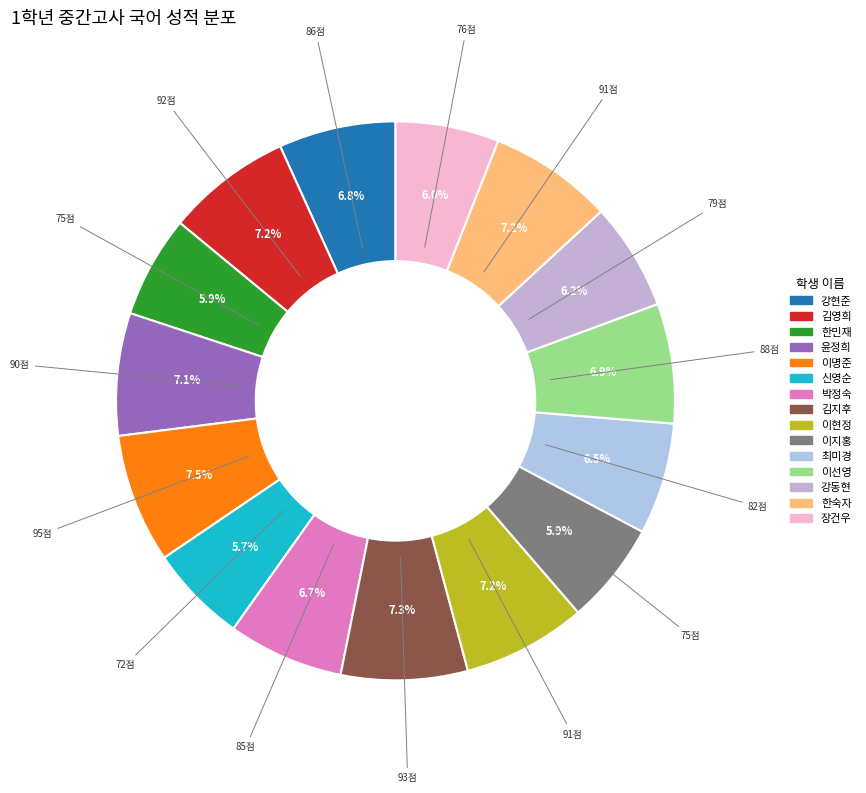

Is it true that 장건우 is 15% of the pie?

False